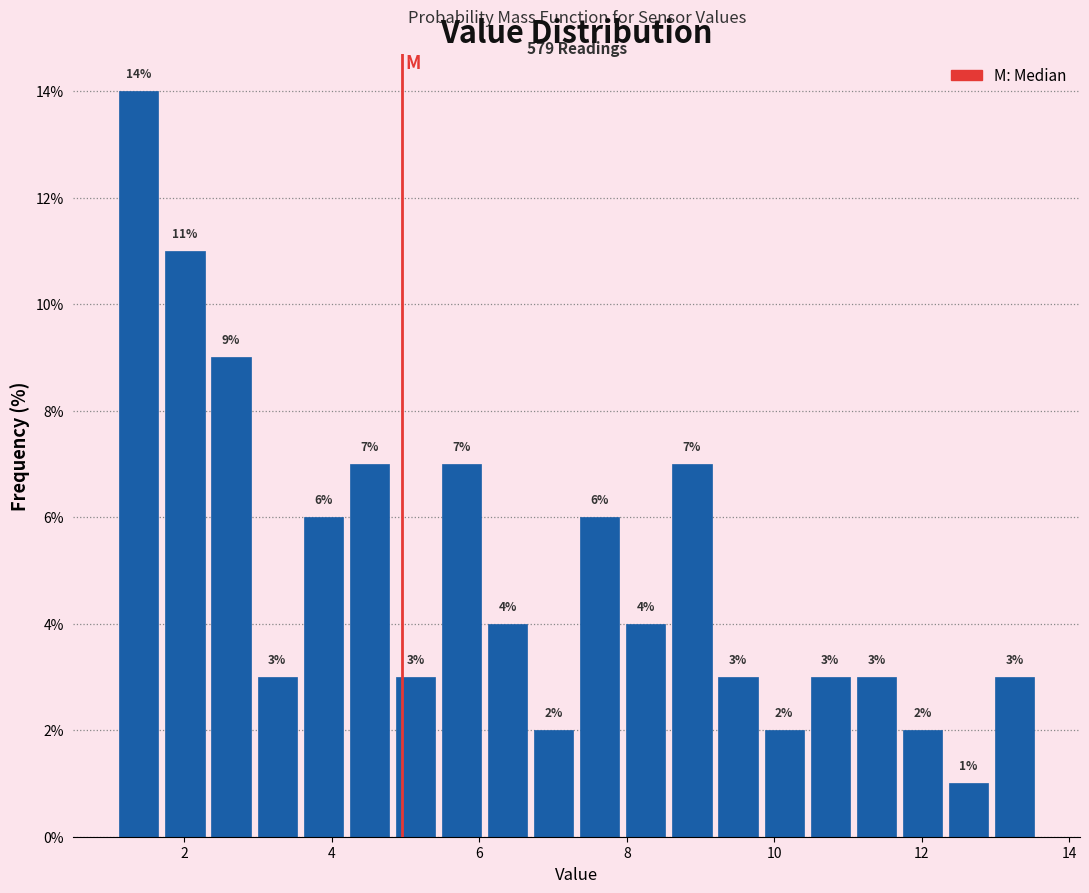

Read against the x-axis, roughly where is the centre of the tallest bar?

1.4